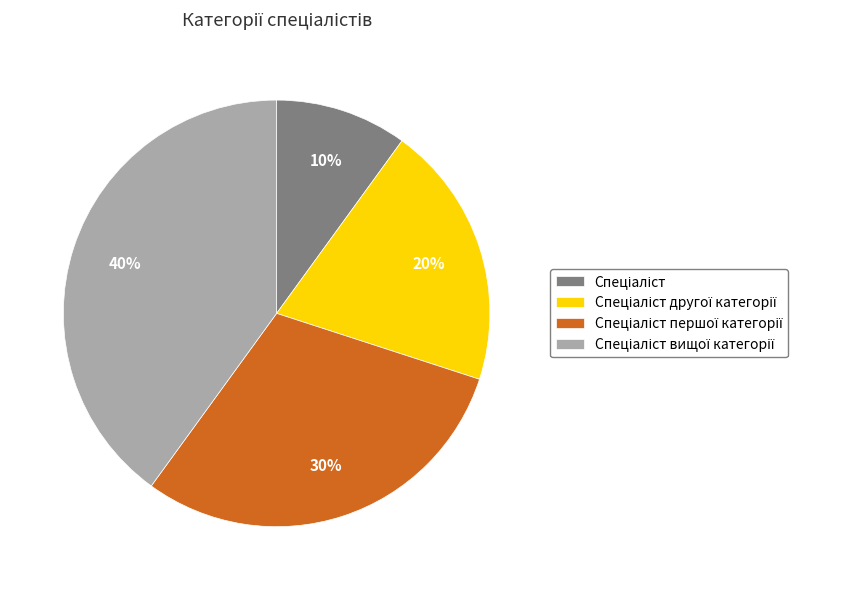

To the nearest percent, what is the average slice percentage?

25%